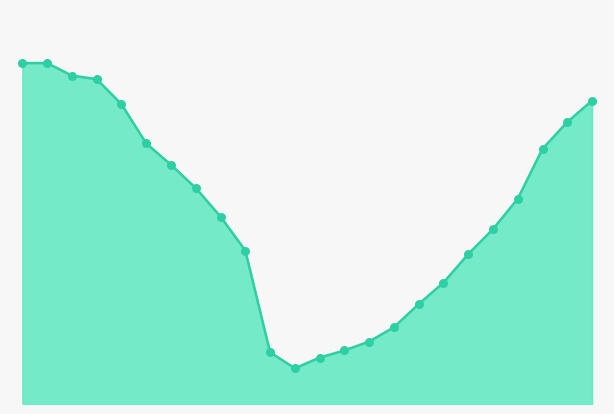

Does the chart have visible grid lines?

No